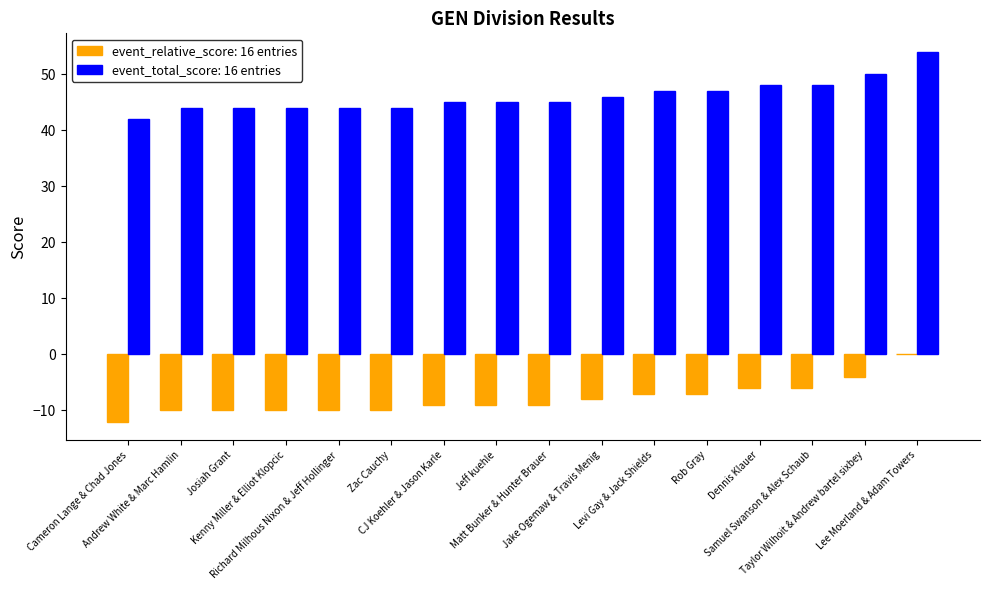

Are the bars horizontal?

No